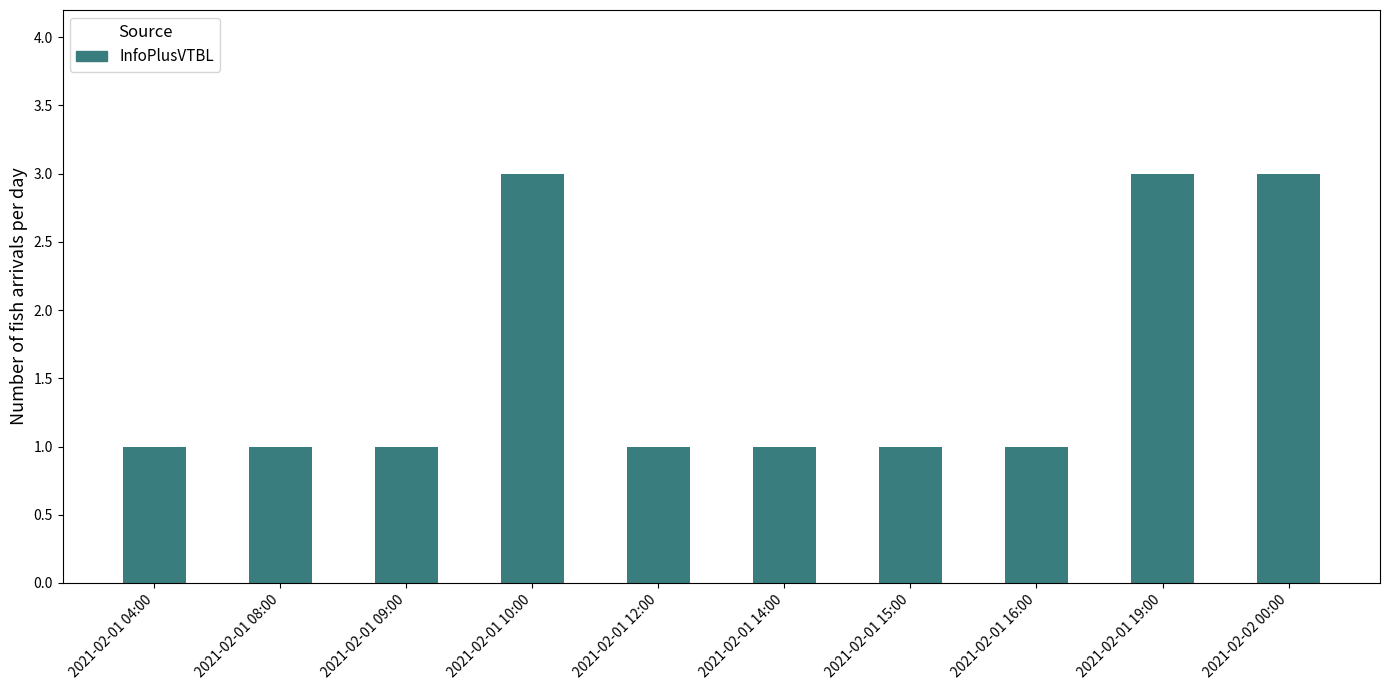

What is the value of the 4th bar from the left?

3